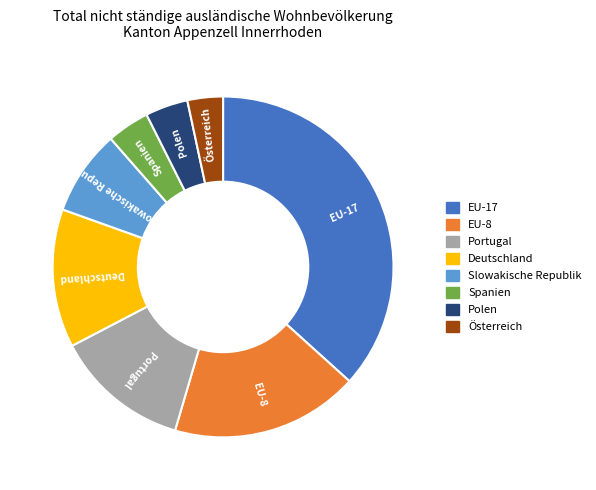

Combined, do Slowakische Republik and EU-8 account for over 50%?

No